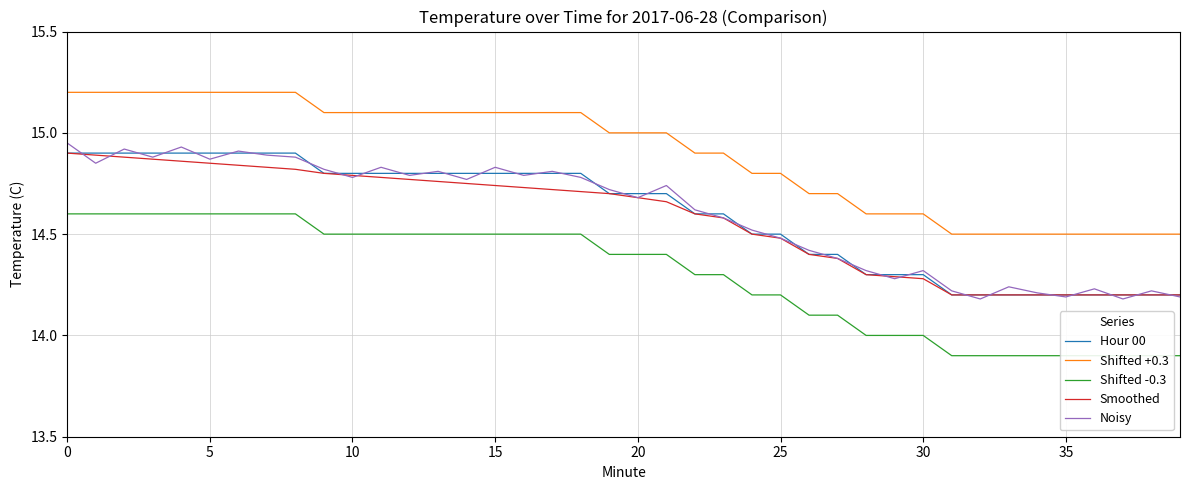

What is the difference between the second highest and second lowest values in the Shifted -0.3 series?

0.7